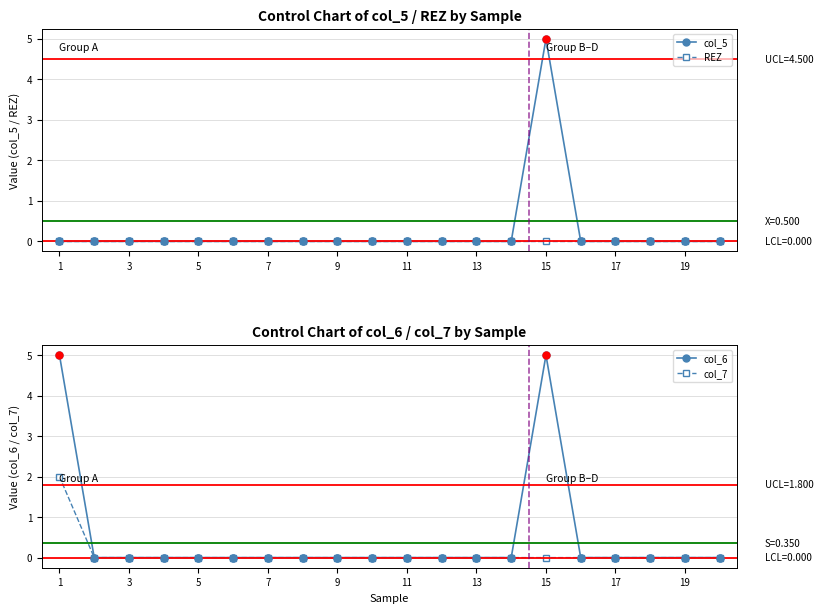

At how many categories does at least one series exceed 1?

2